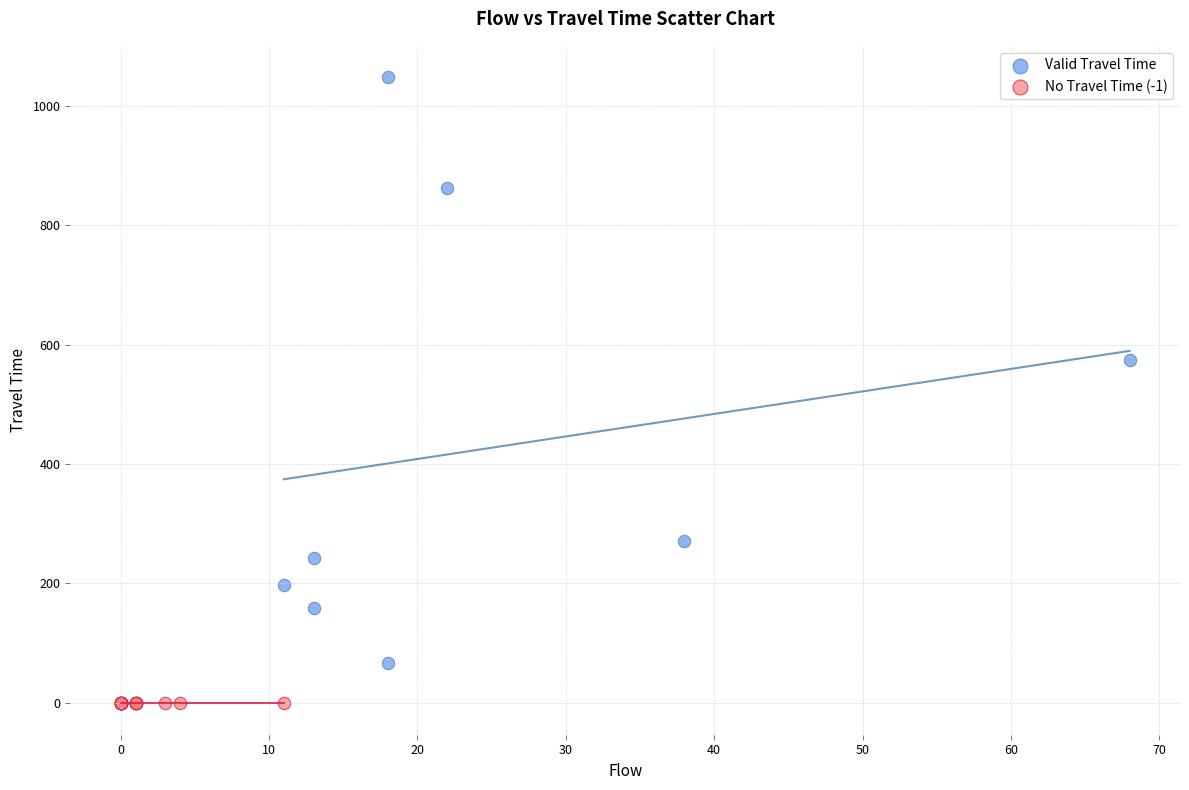

Which series reaches the maximum Y coordinate?

Valid Travel Time